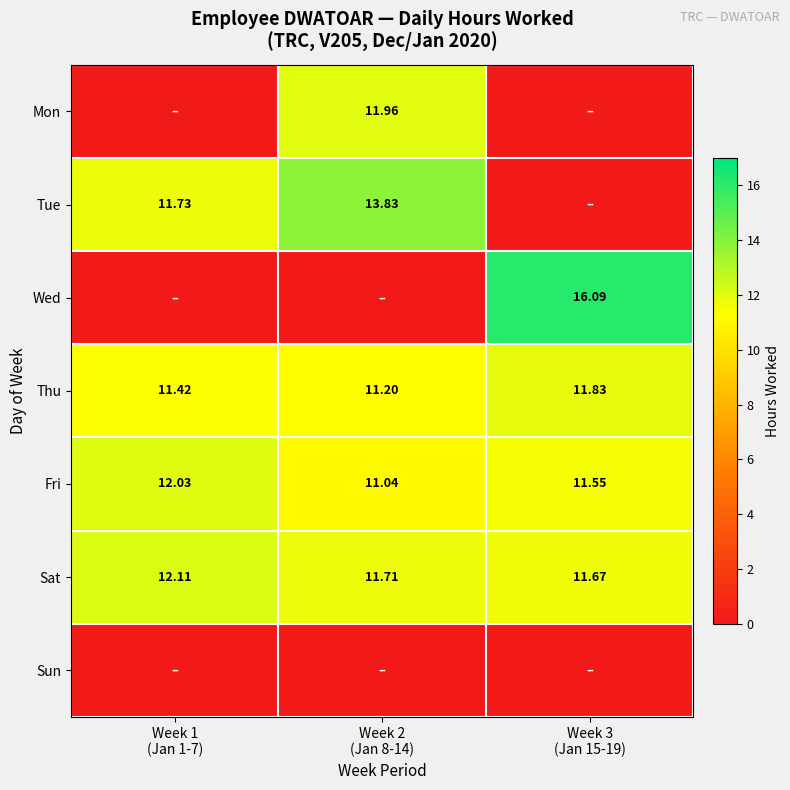

Read the Thu value at Week 2 (Jan 8-14).

11.2